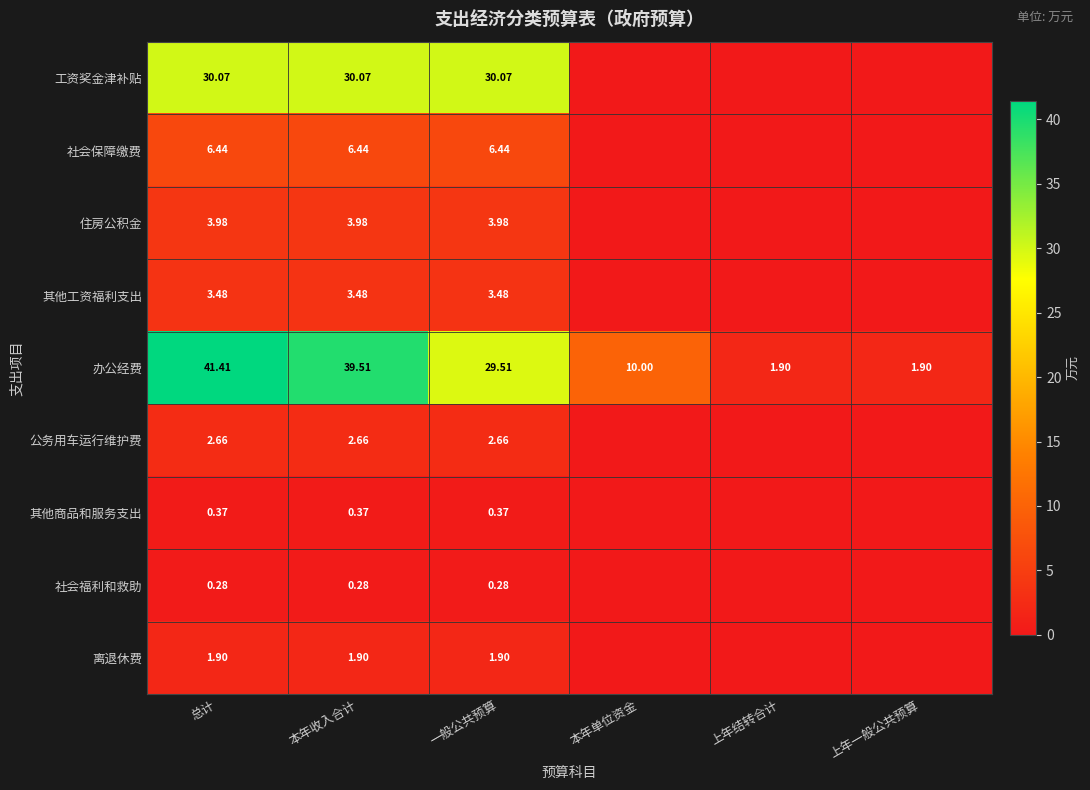

Is the value of 其他商品和服务支出 at 总计 greater than the value of 其他工资福利支出 at 一般公共预算?

No